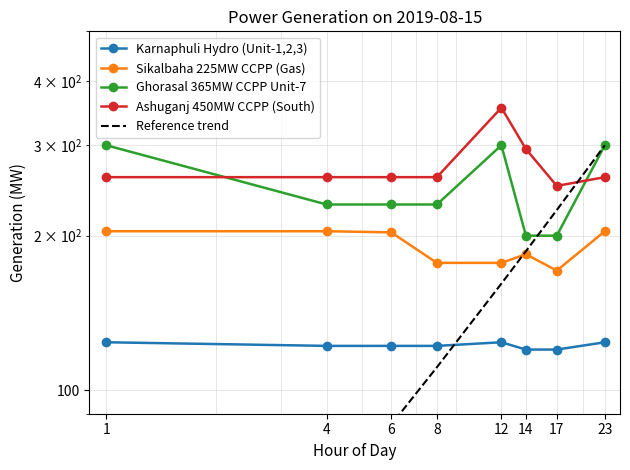

The Ghorasal 365MW CCPP Unit-7 series shows 230.0 at 8. True or false?

True